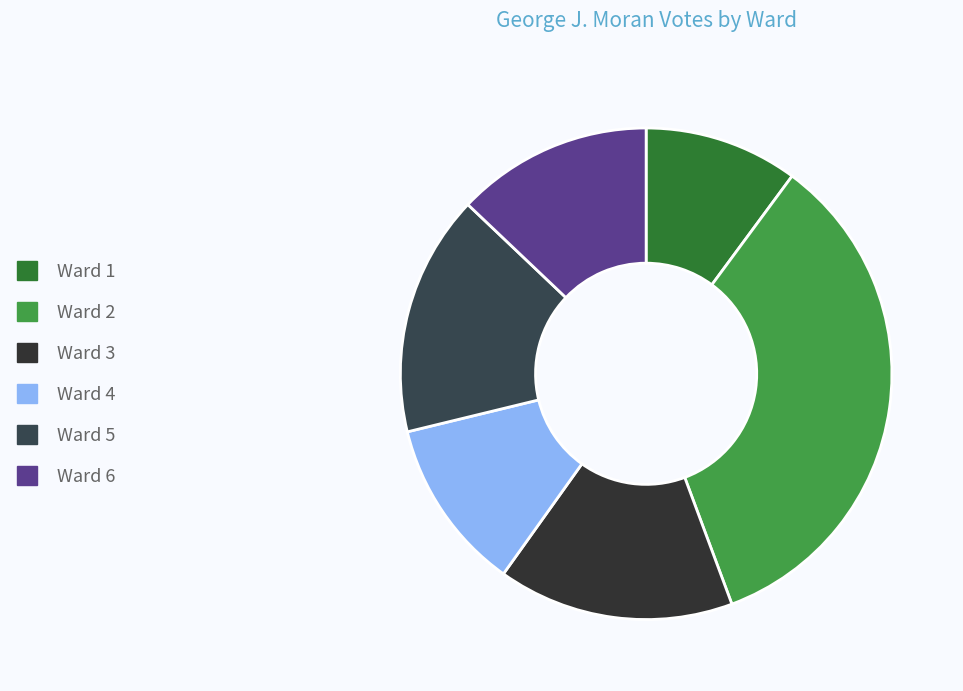

How many segments does this pie chart have?

6